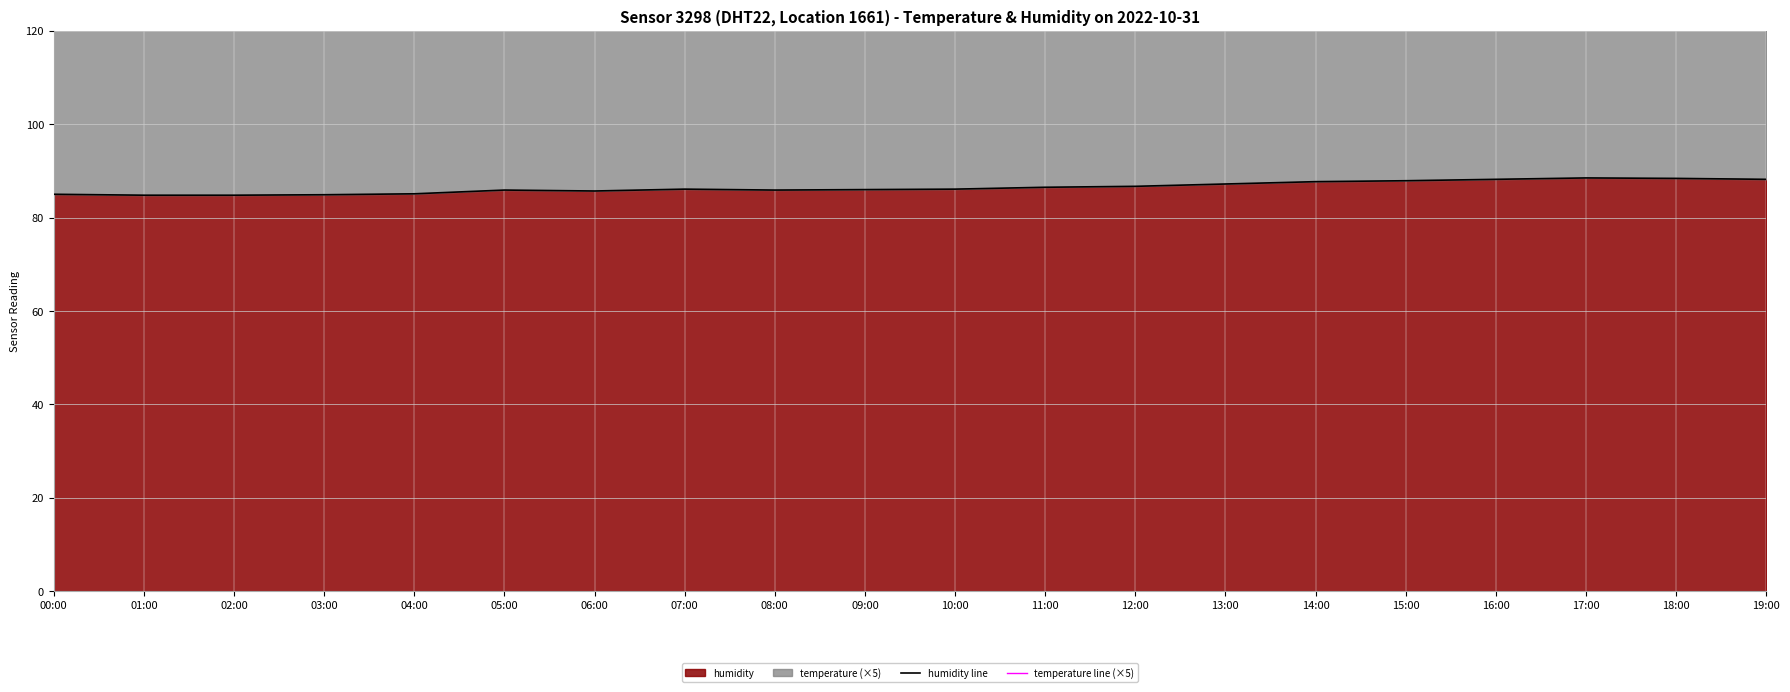

What is the total value across all series at 04:00?

237.2